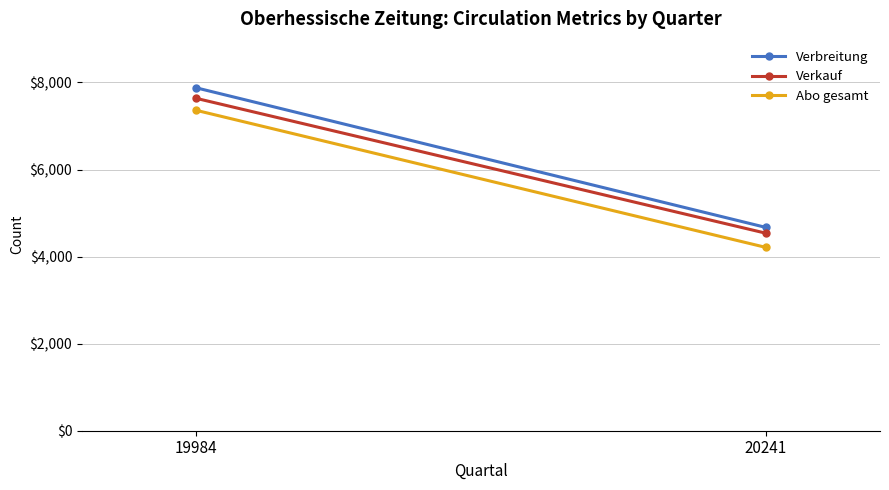

What is the value of the Verbreitung point at the 1st from the left?

7878